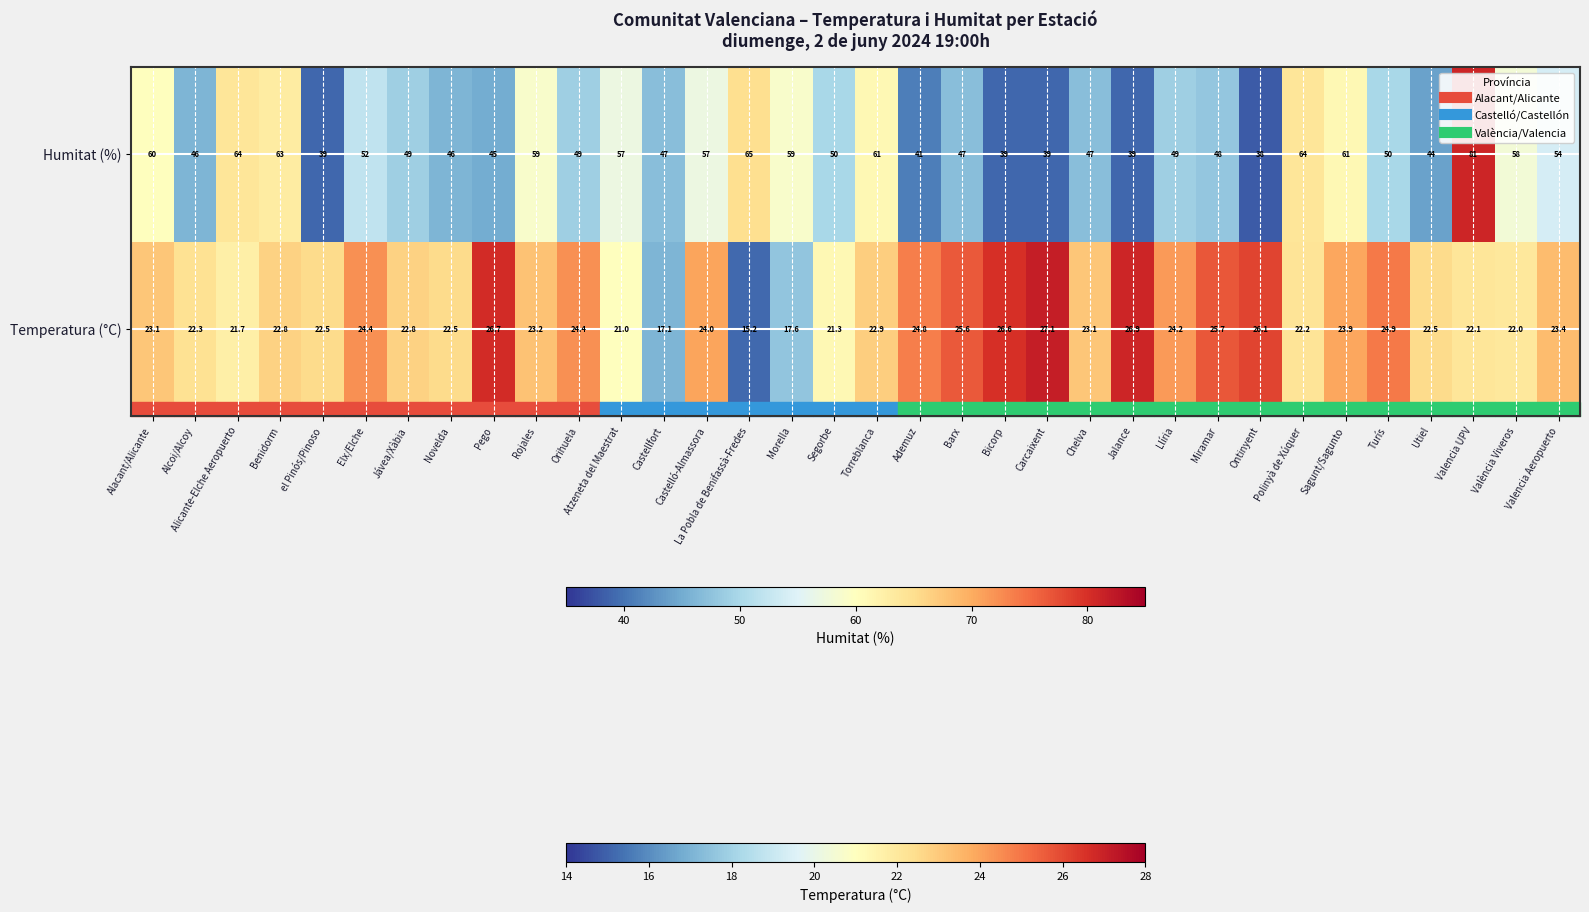

List the series in order of their overall mean, lowest first.

Temperatura (°C), Humitat (%)